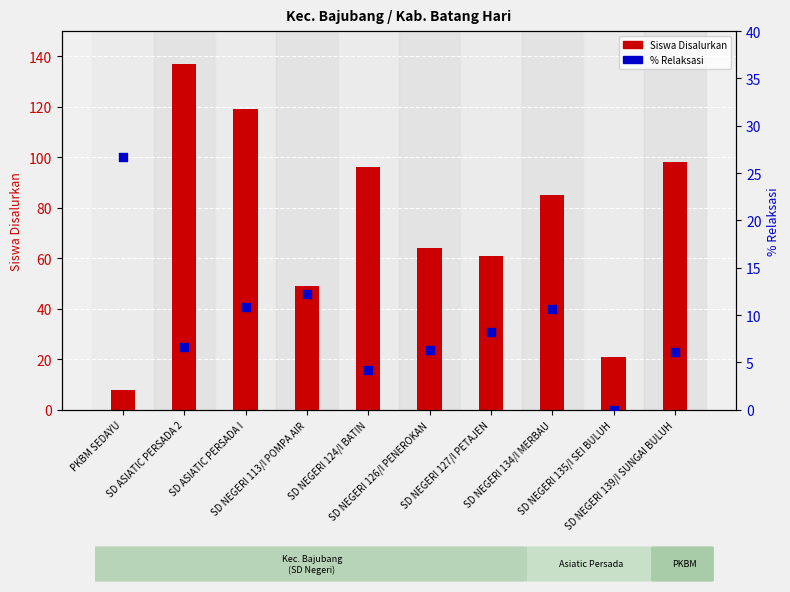

At which category is the sum across all series the highest?

SD ASIATIC PERSADA 2